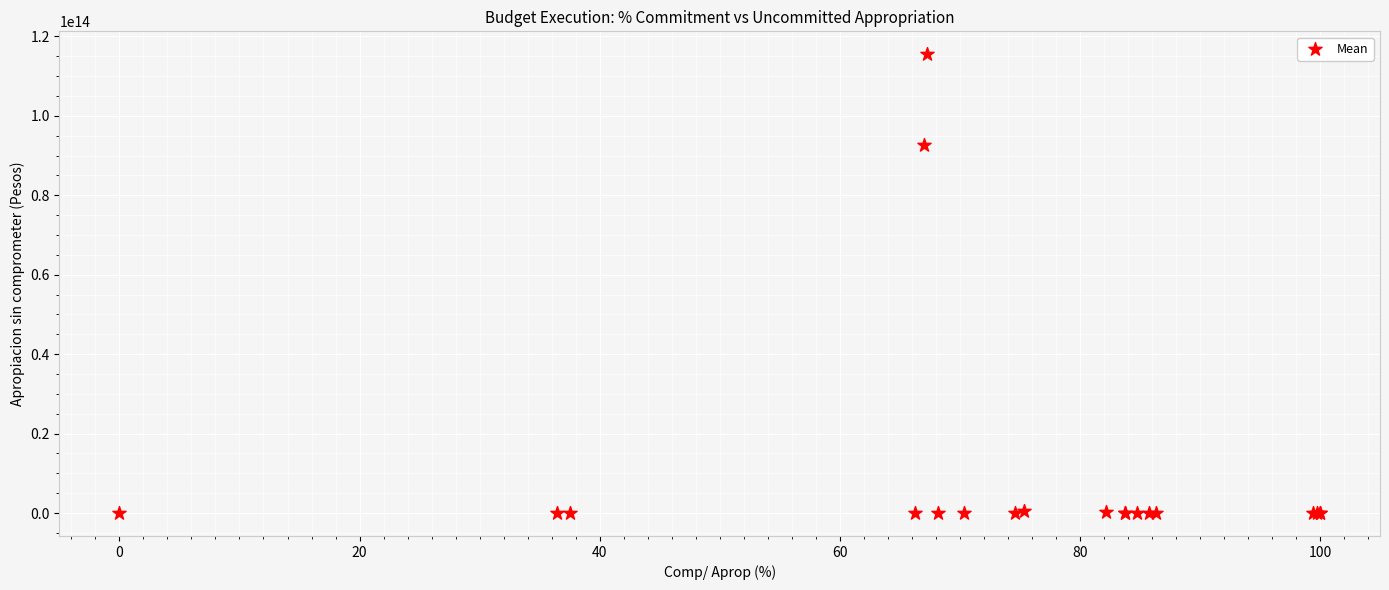

What Y value in the scatter plot is closest to 57754039848307?

92762194209994.2